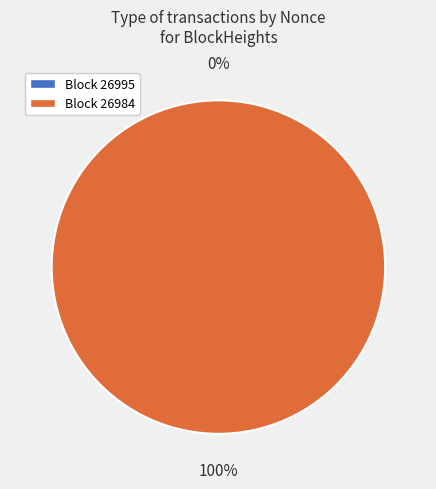

True or false: 26984 accounts for 99% of the total.

False